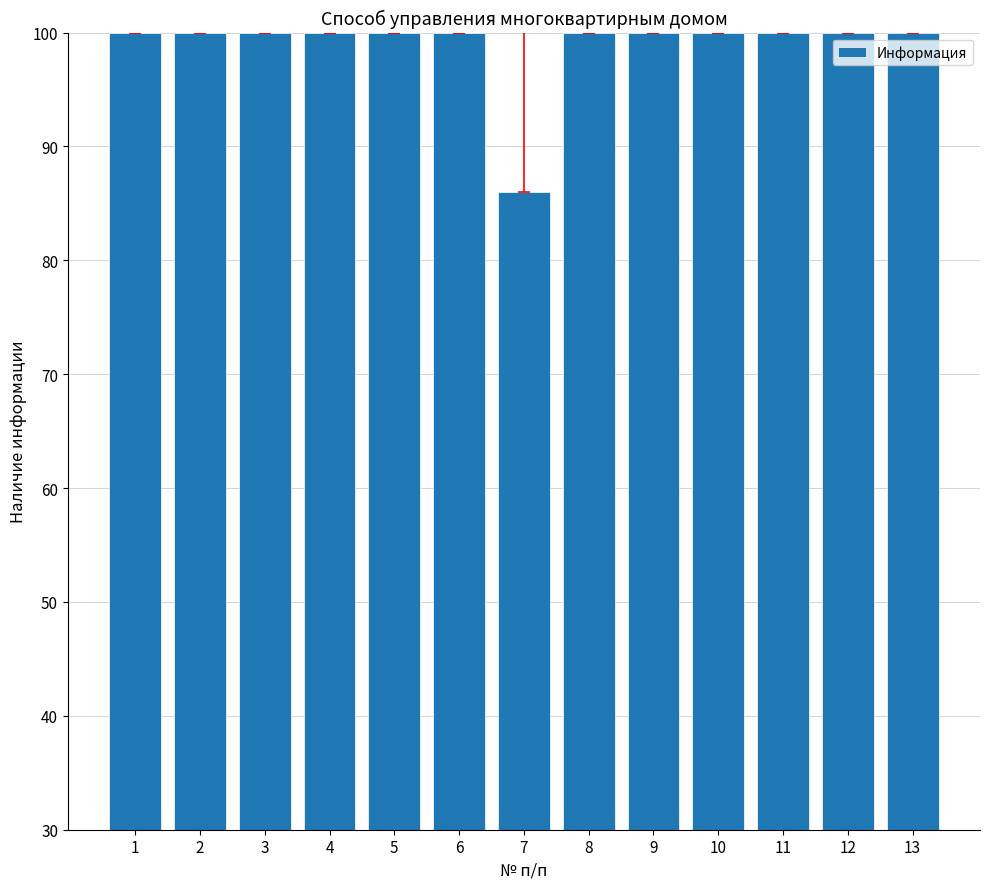

What is the difference between the maximum and minimum values?

14